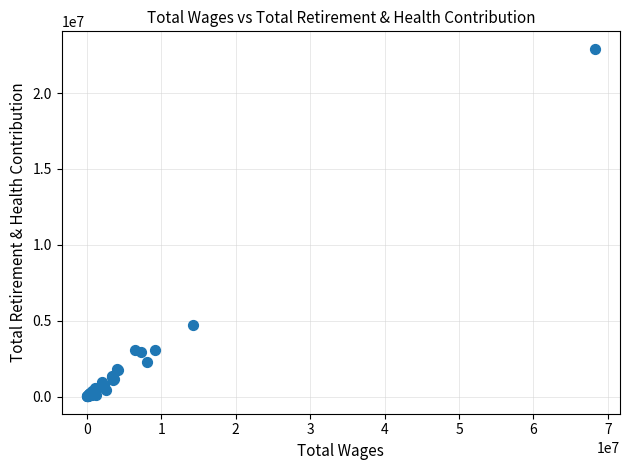

What Y value in the scatter plot is closest to 11468279?

4734894